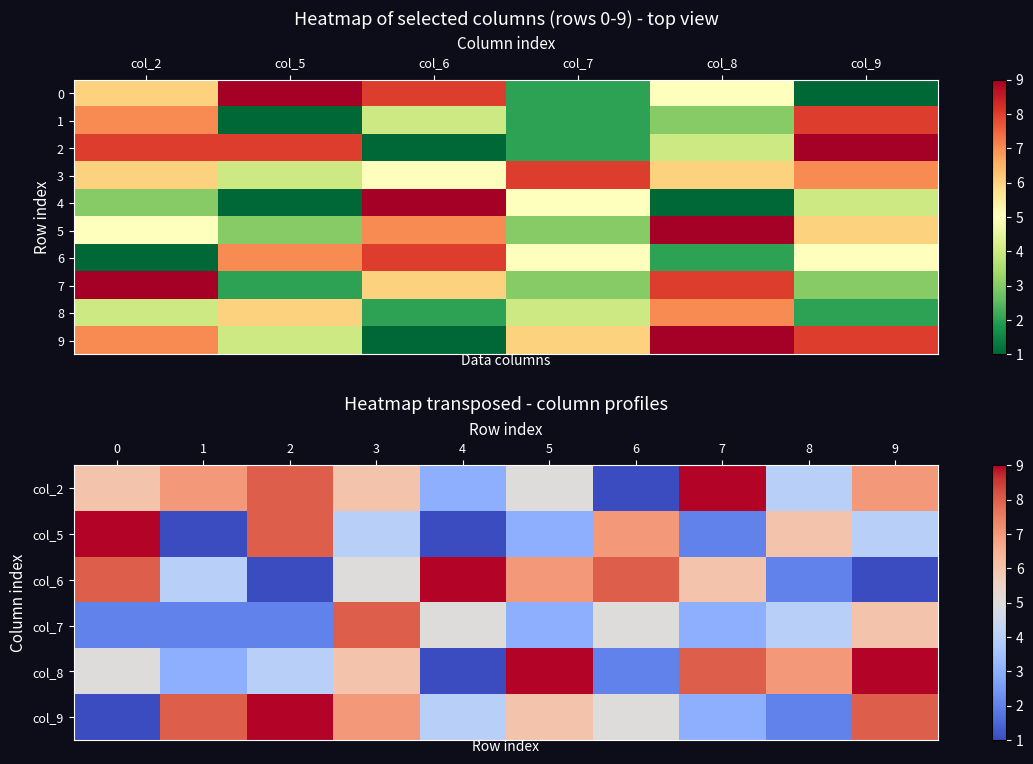

Reading left to right, list all the values displayed in this chart.

2: 6	7	8	6	3	5	1	9	4	7
5: 9	1	8	4	1	3	7	2	6	4
6: 8	4	1	5	9	7	8	6	2	1
7: 2	2	2	8	5	3	5	3	4	6
8: 5	3	4	6	1	9	2	8	7	9
9: 1	8	9	7	4	6	5	3	2	8